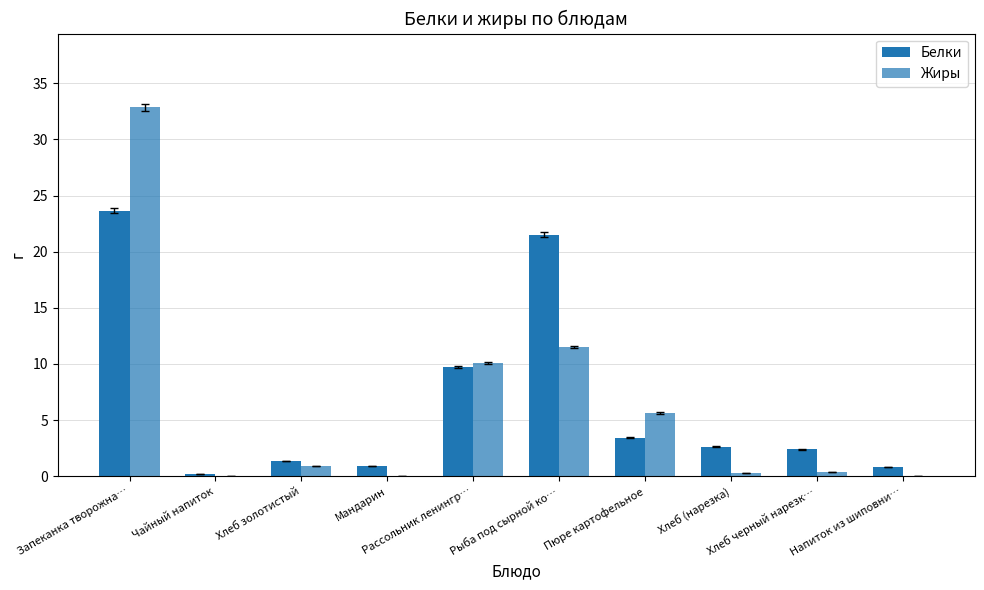

At which category is the sum across all series the highest?

Запеканка творожна…